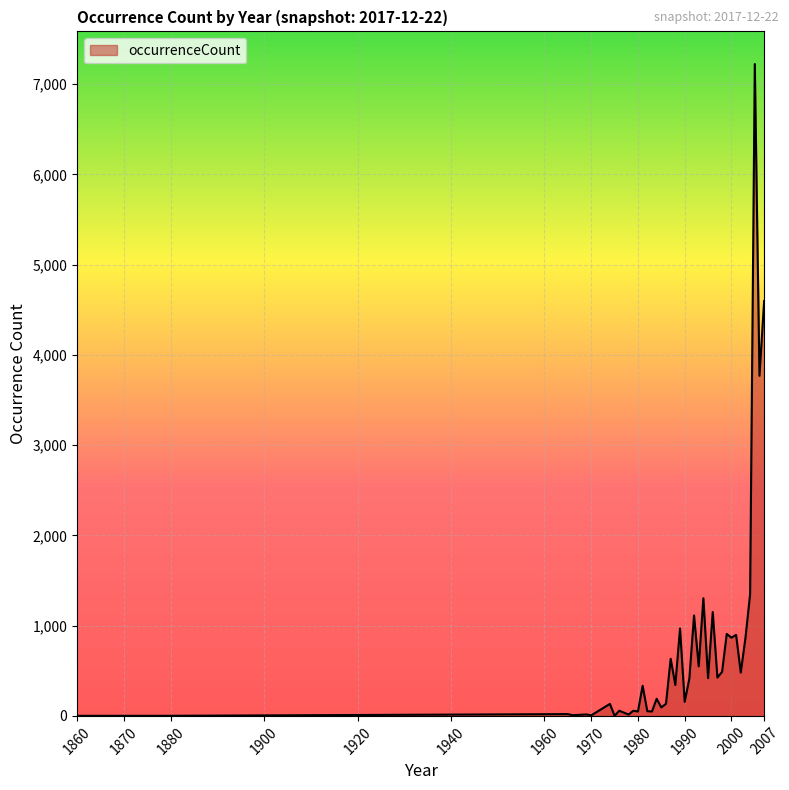

How many categories are shown in the chart?

40